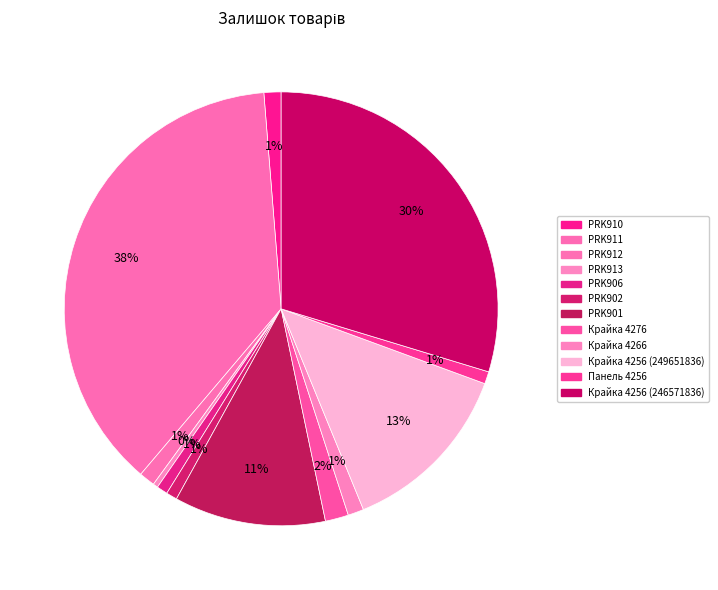

Is there a majority slice in this chart?

No